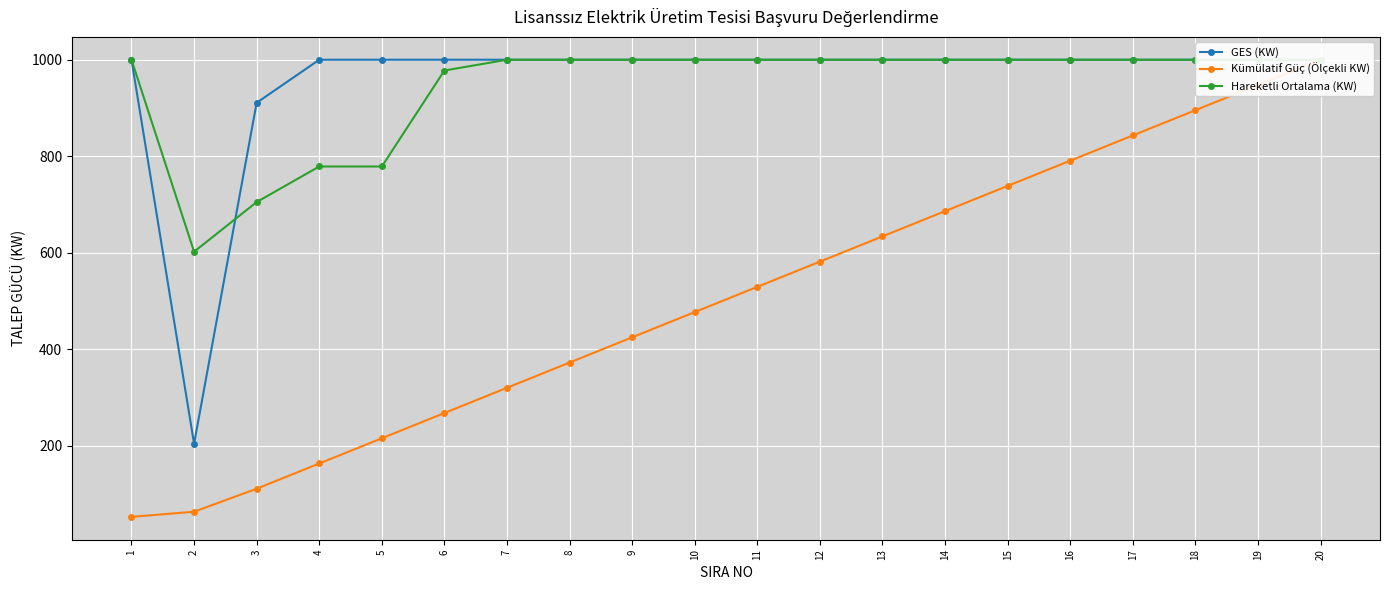

Is this an area chart (filled region under the line)?

No